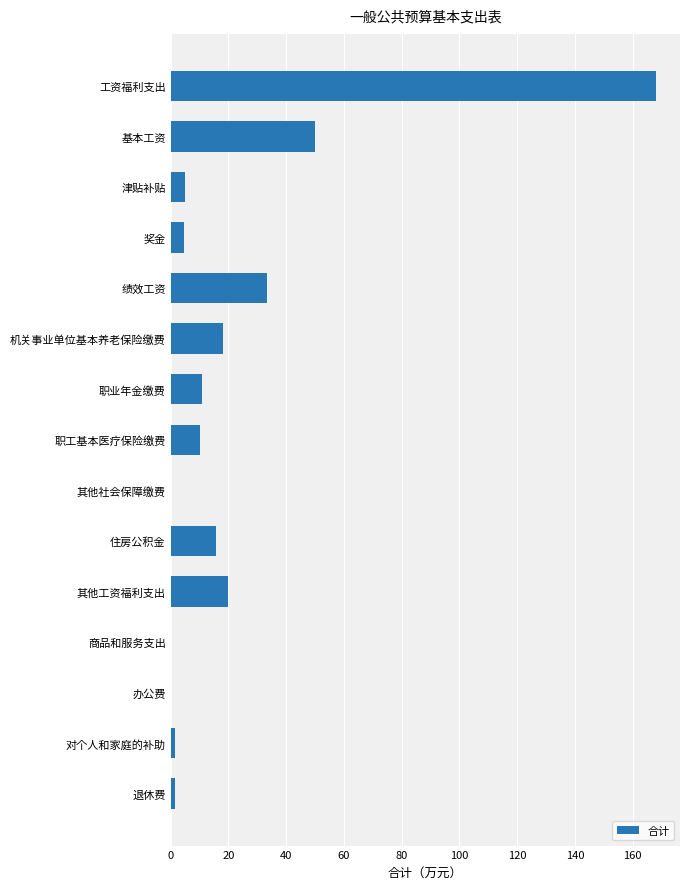

Does the chart contain stacked bars?

No